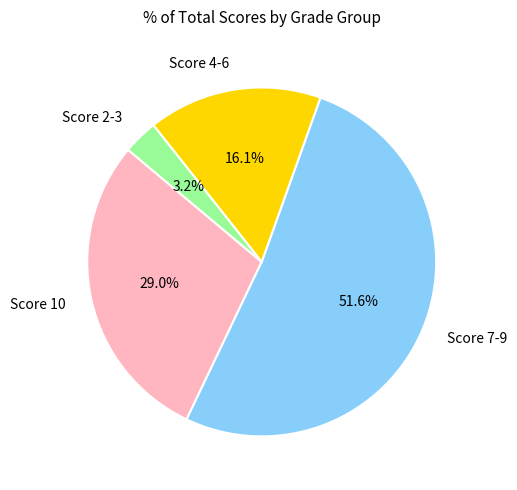

How many slices are in this pie chart?

4